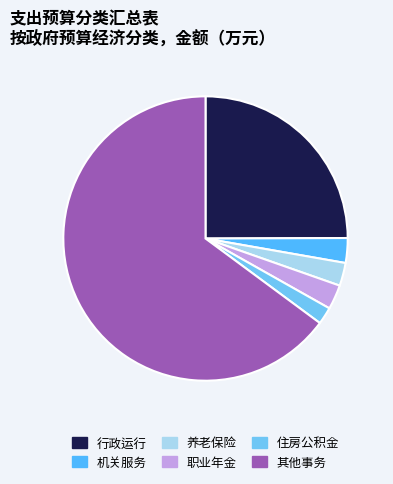

How many slices are in this pie chart?

6